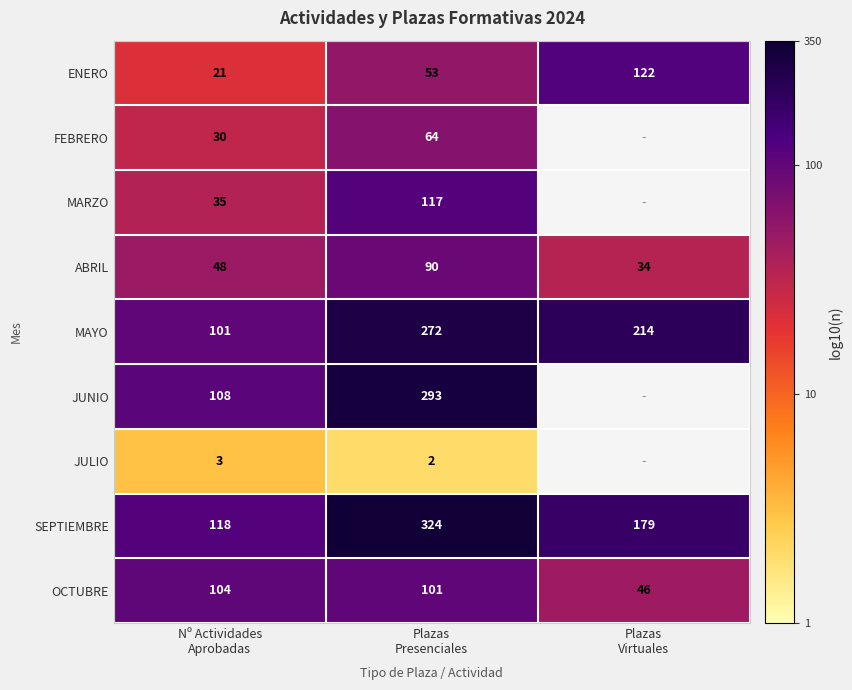

Rank the categories by SEPTIEMBRE value from lowest to highest.

Nº Actividades Aprobadas, Plazas Virtuales, Plazas Presenciales